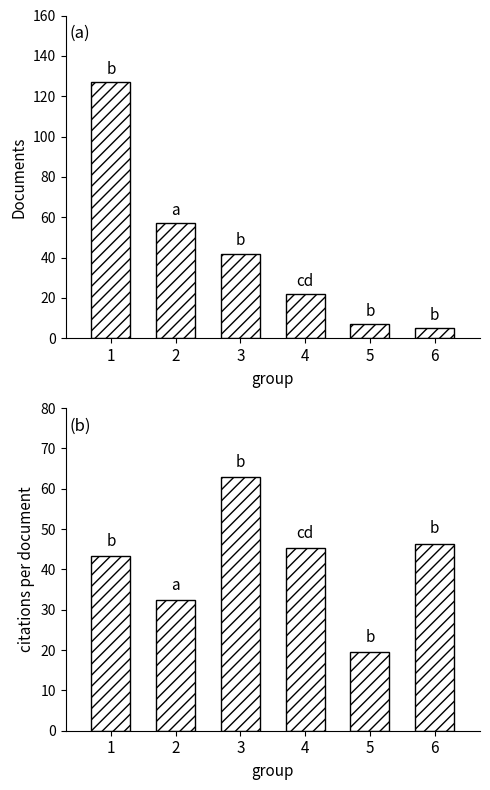

Is it true that Documents equals 7.0 at 5?

True